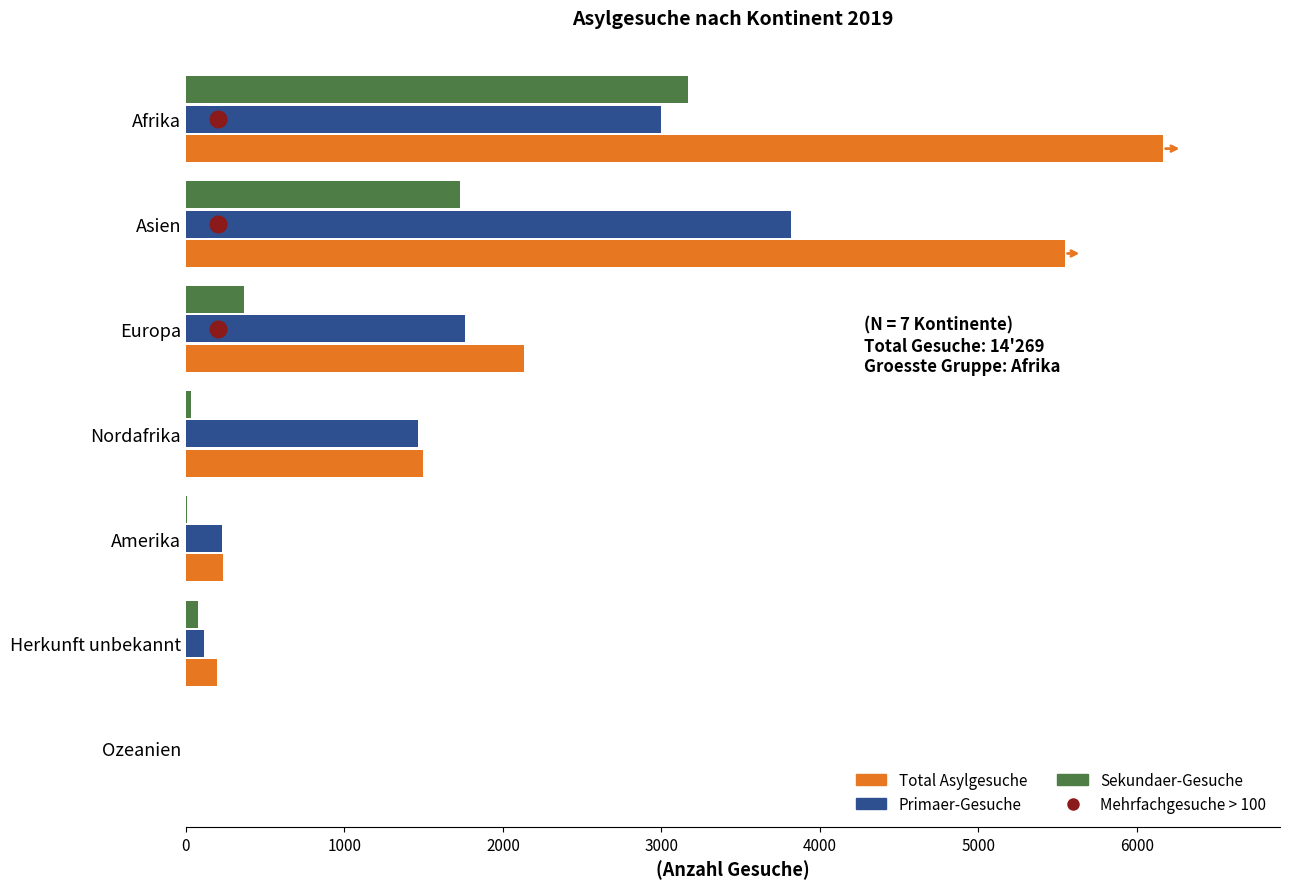

Between Europa and Afrika, which series saw the biggest shift?

Total Asylgesuche